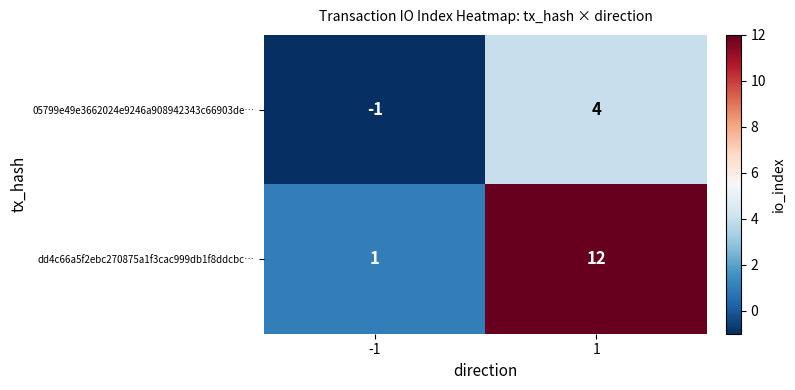

Which series has the largest range (max minus min)?

dd4c66a5f2ebc270875a1f3cac999db1f8ddcbc…